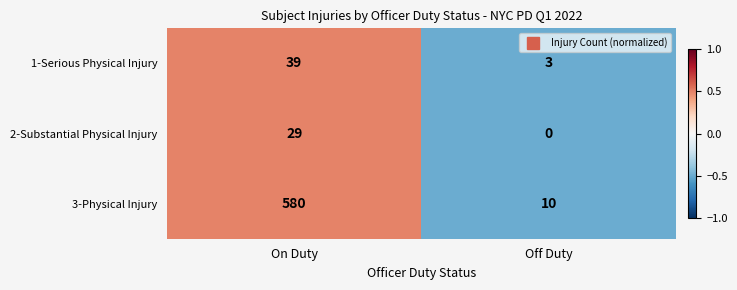

What value does the 1-Serious Physical Injury series have at Off Duty, to the nearest 5?

5